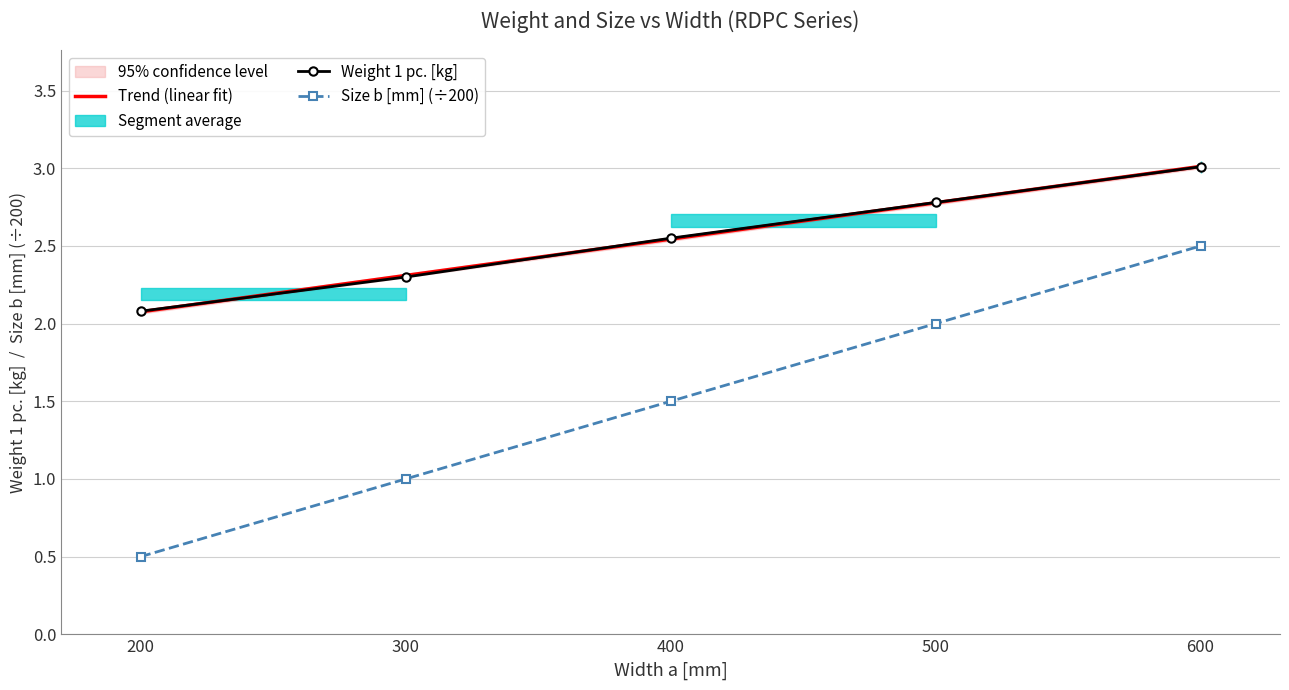

Reading left to right, transcribe all the data shown in this chart.

Weight 1 pc.: 200=2.1	300=2.3	400=2.5	500=2.8	600=3.0
Size b [mm]: 200=0.5	300=1.0	400=1.5	500=2.0	600=2.5